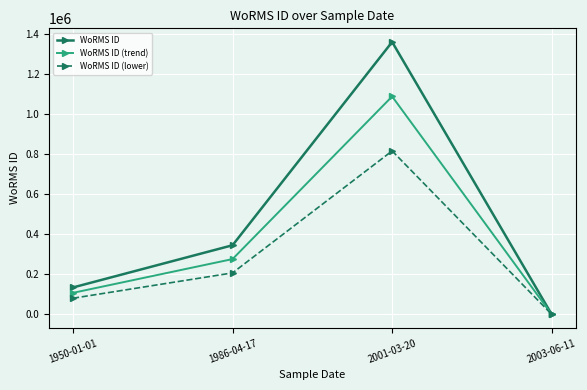

What is the difference between the highest and lowest values at 1986-04-17?

138183.6